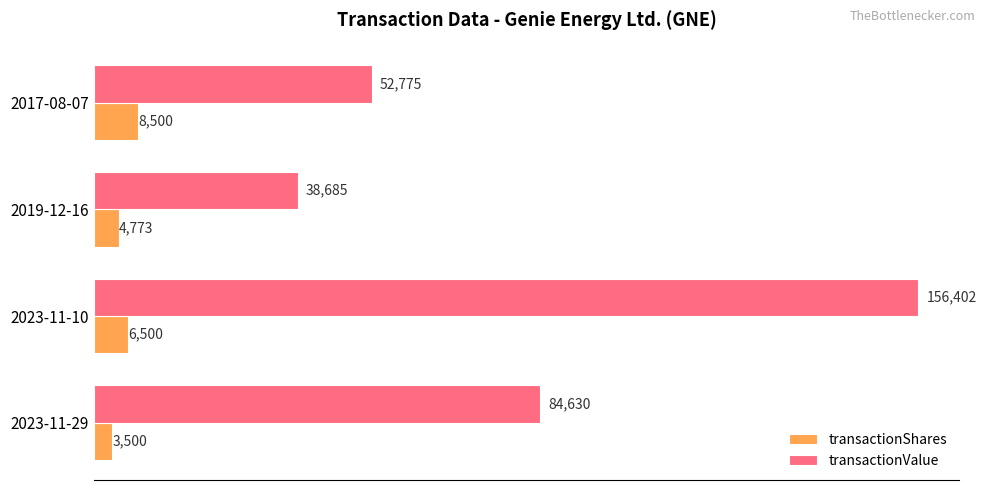

Which label corresponds to the largest value in the chart?

2023-11-10